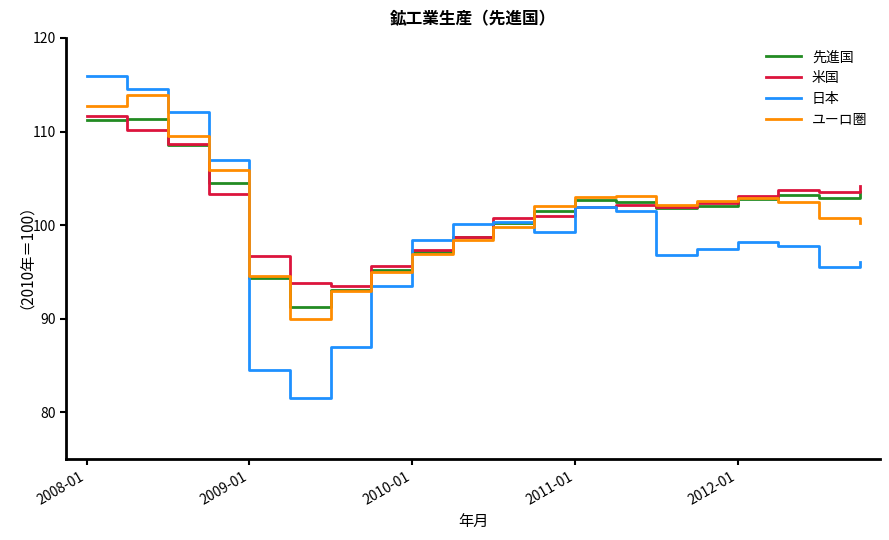

After their last crossing, which series has the higher values: ユーロ圏 or 先進国?

先進国